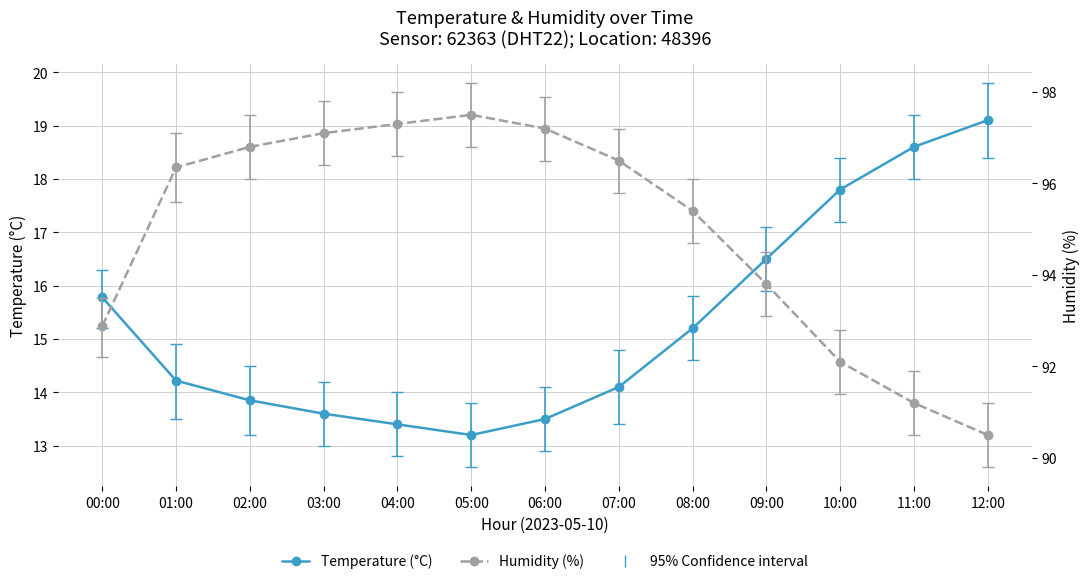

What is the sum of all temp_upper values?

206.9